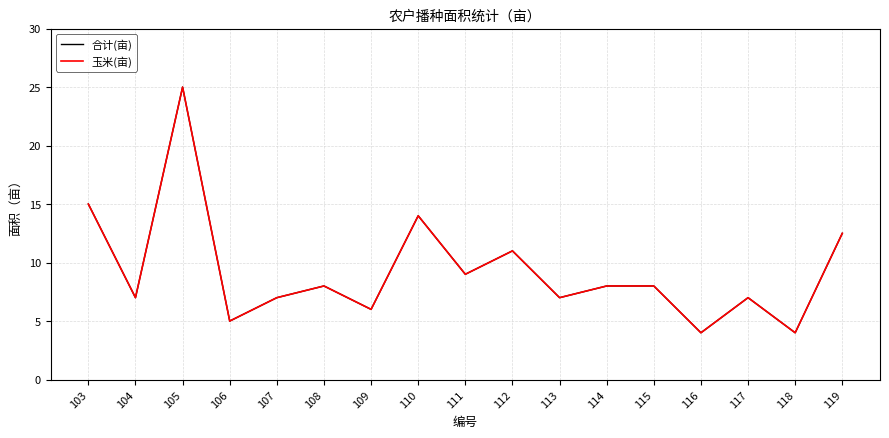

How many interior local peaks does the 玉米(亩) series have?

5